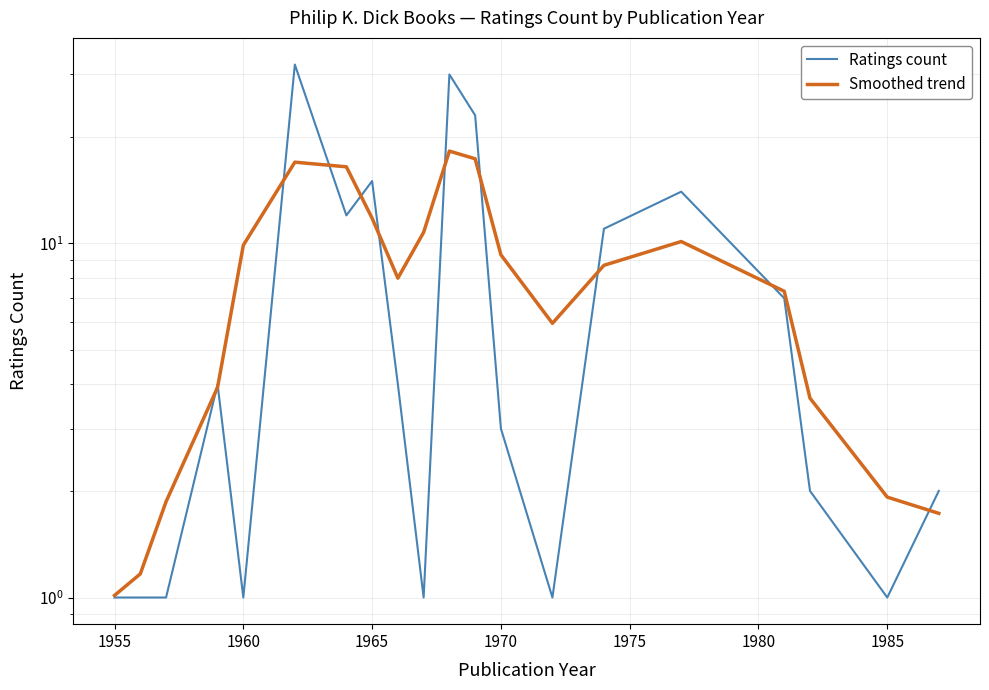

Which series has the widest spread of values?

Ratings count